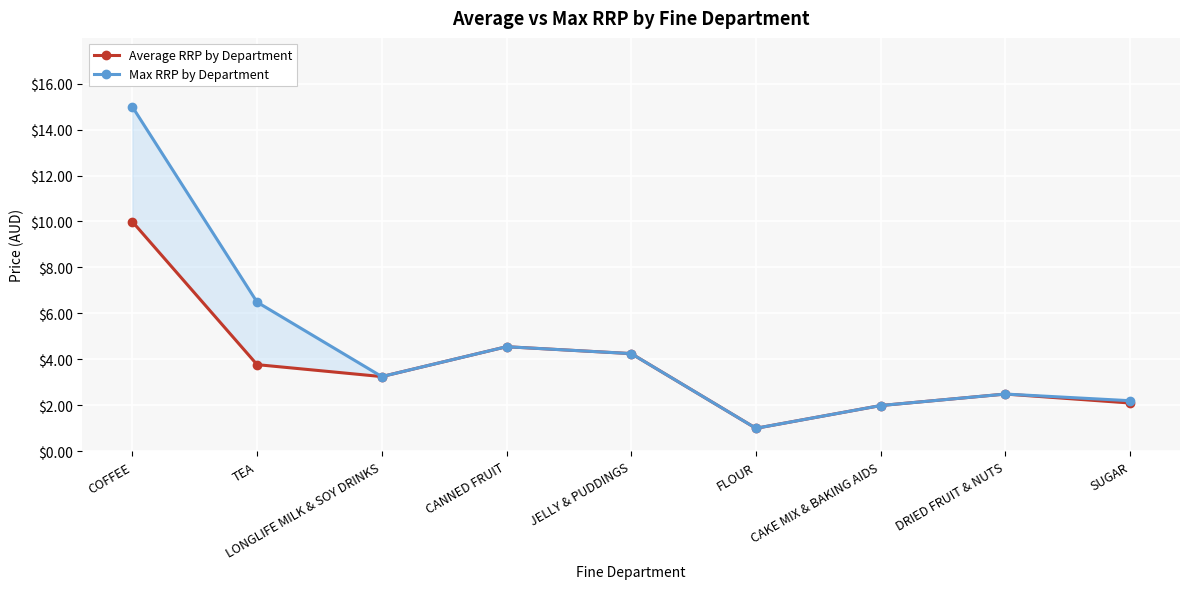

Which series changed the most between TEA and DRIED FRUIT & NUTS?

Max RRP by Department